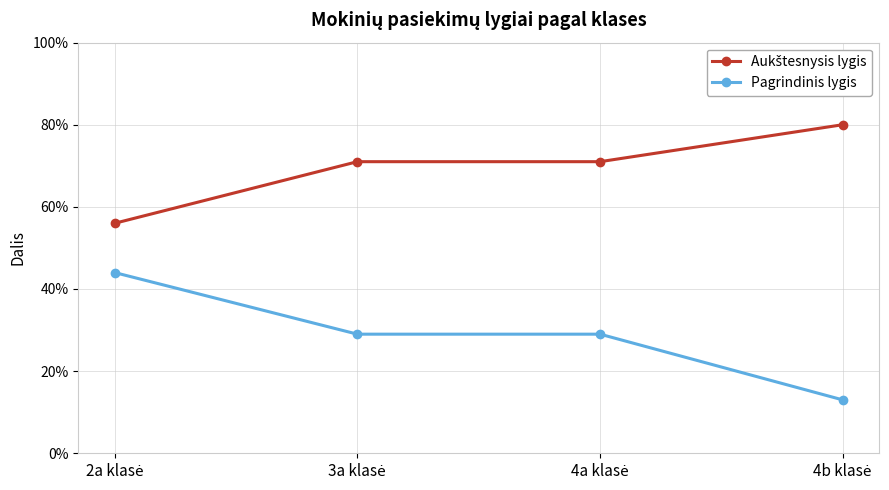

Is this an area chart (filled region under the line)?

No